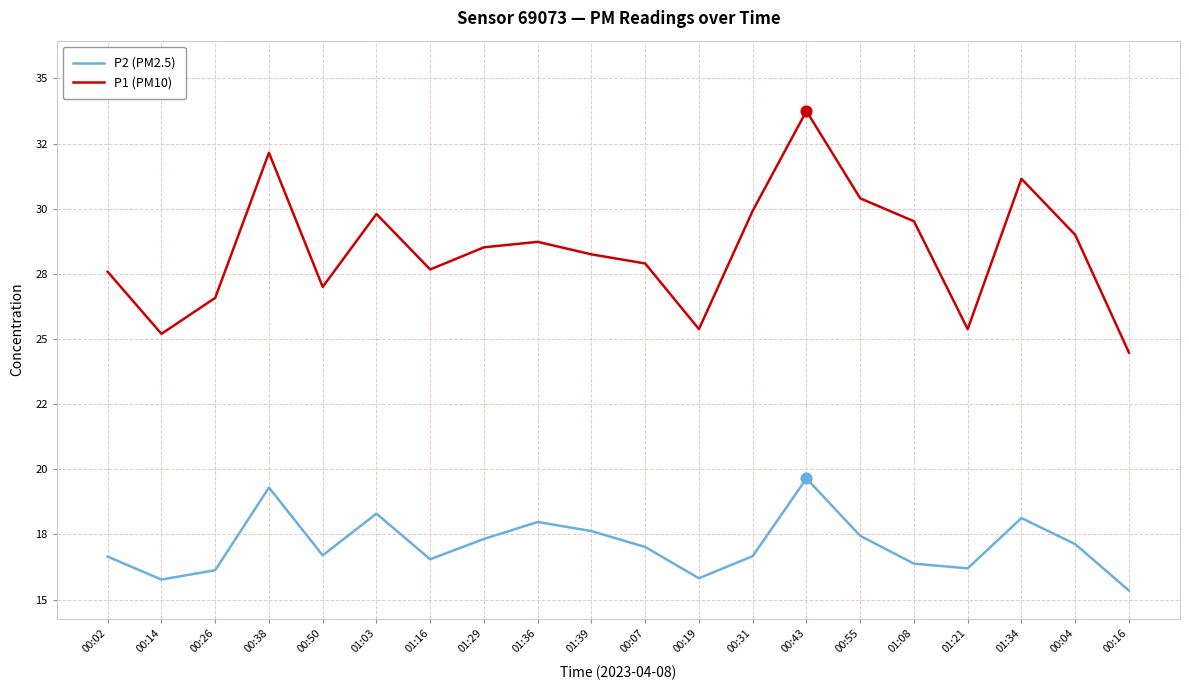

At how many categories does at least one series exceed 23?

20